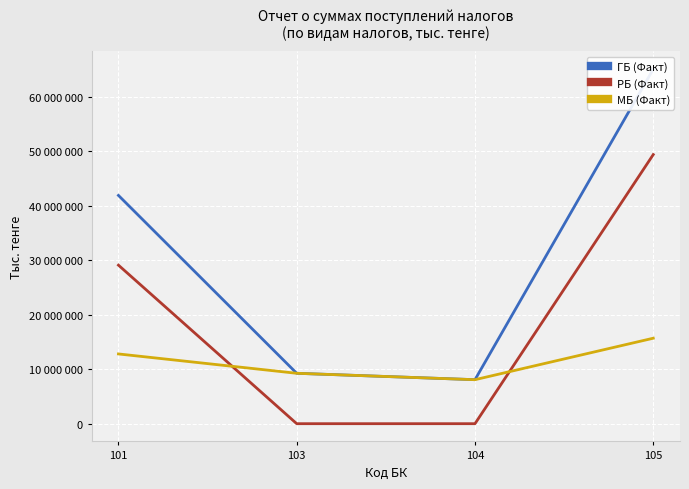

How many lines are shown in the chart?

3